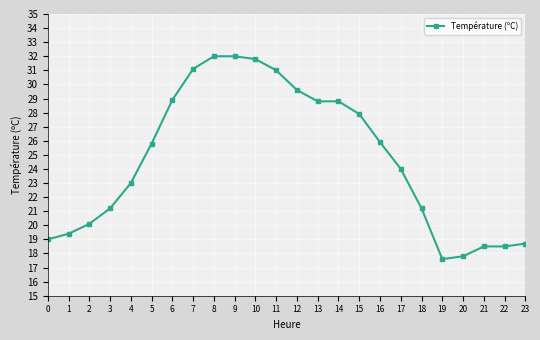

What is the ratio of the value at 13 to the value at 5?

1.1